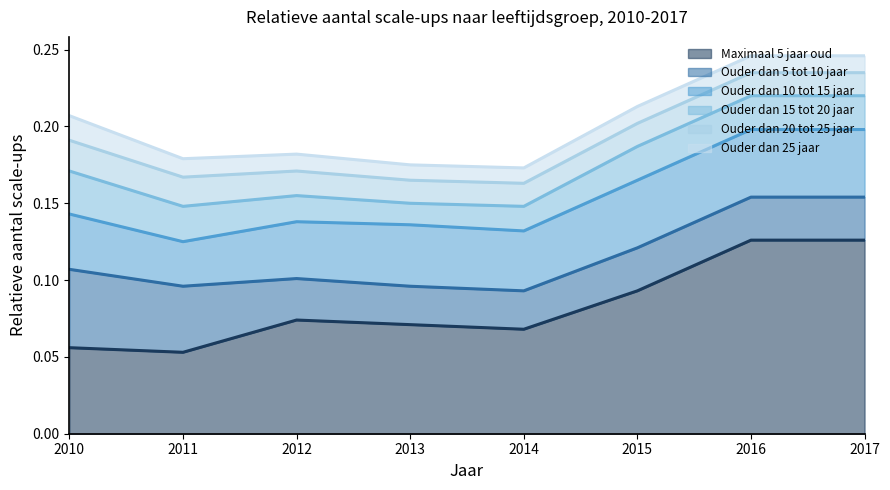

True or false: Maximaal 5 jaar oud has more than 0 interior local peaks.

True